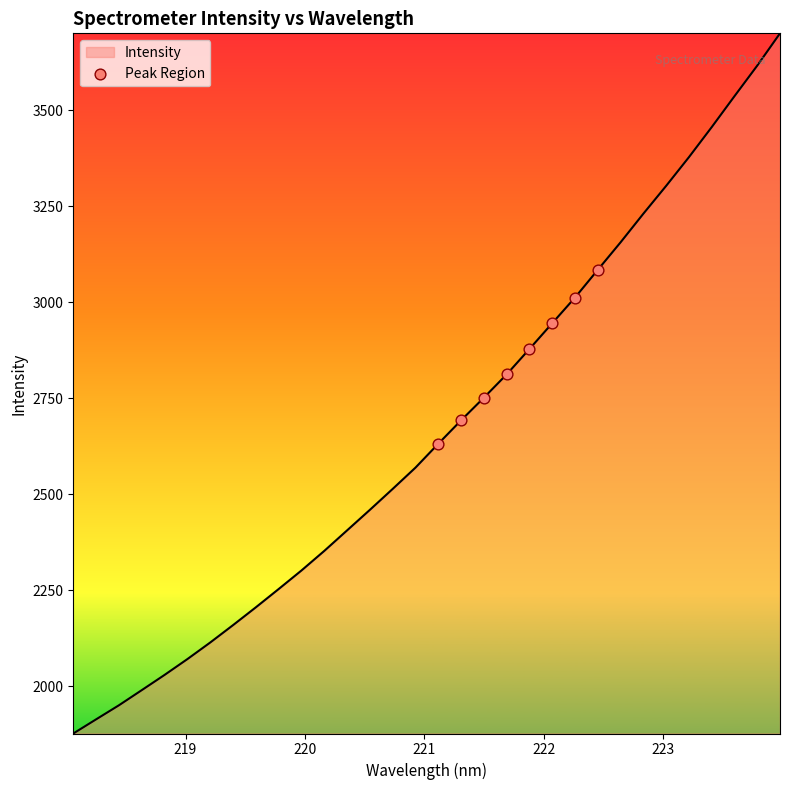

What is the difference between the maximum and minimum values?

1823.9